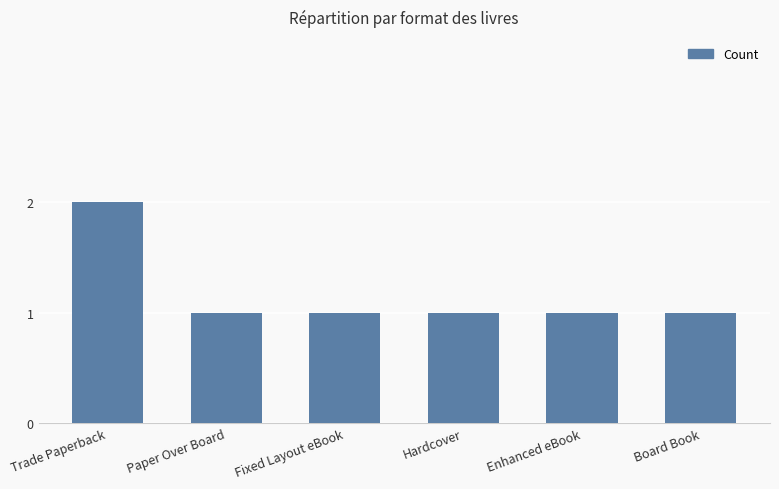

How many values are between 1 and 2?

6